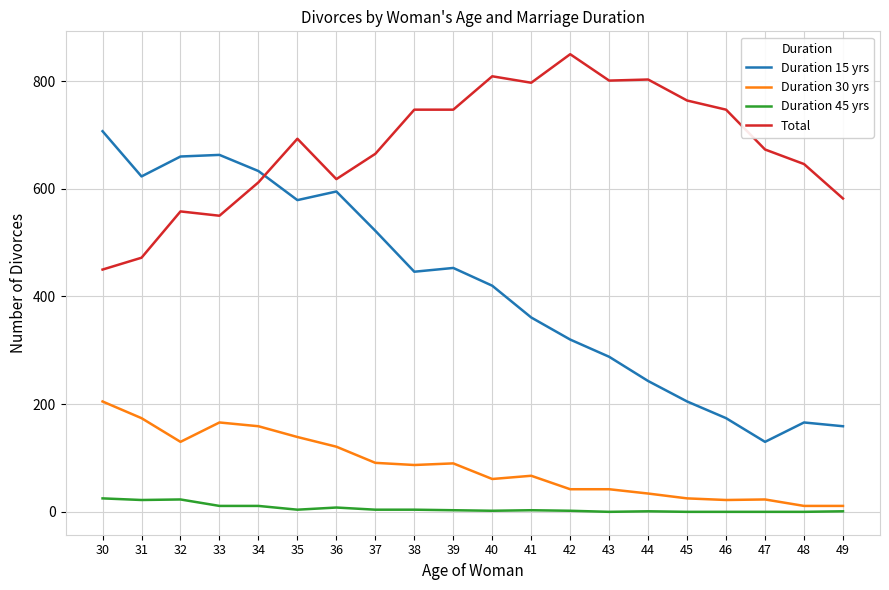

At which category does the chart reach its peak across all series?

42